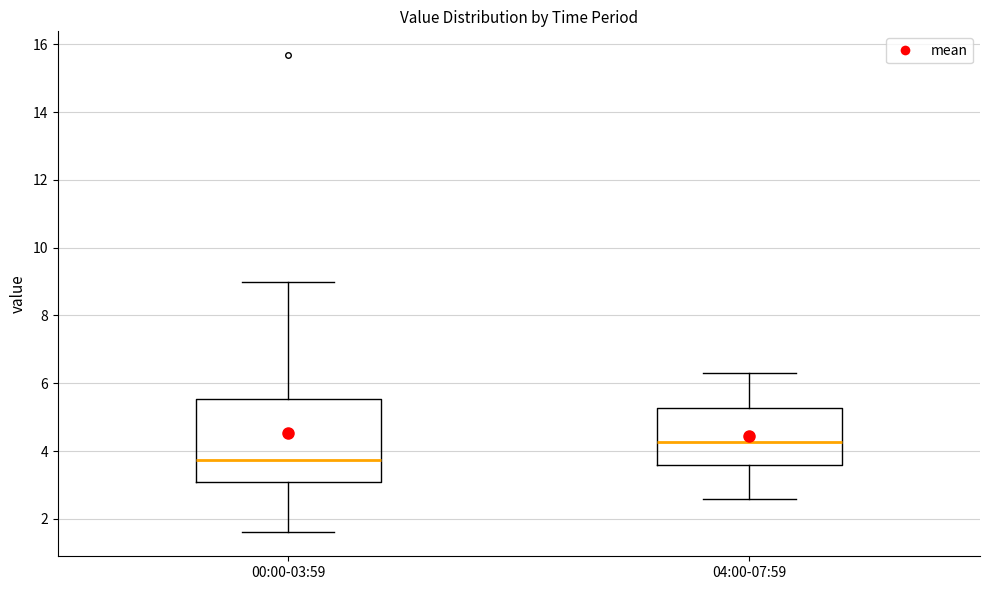

Where is the upper edge of the box for 04:00-07:59 on the y-axis? The values are not printed on the chart, so give them approximately, as read against the axis.

5.2